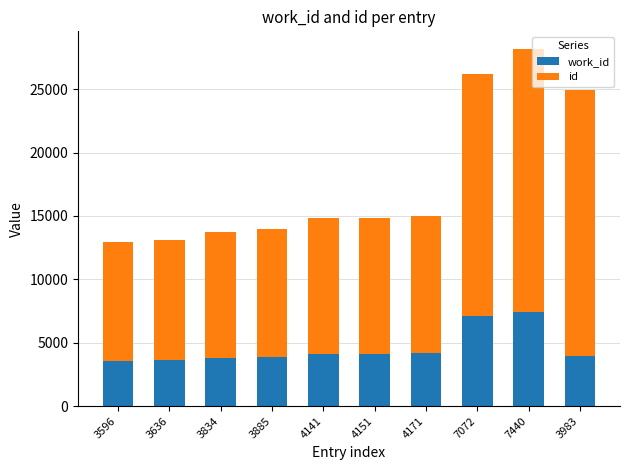

At which category is the sum across all series the highest?

7440